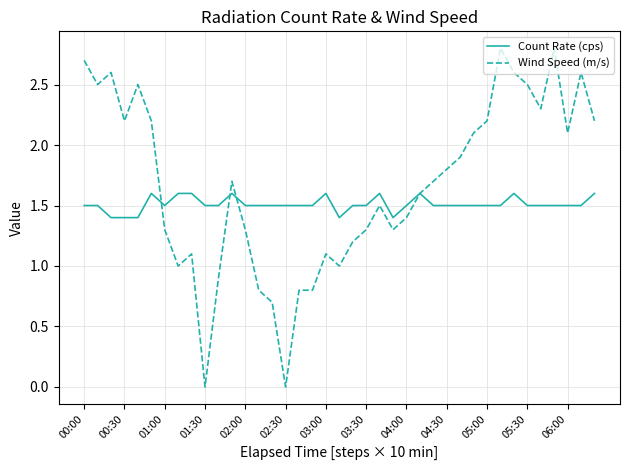

Does the chart have visible grid lines?

Yes